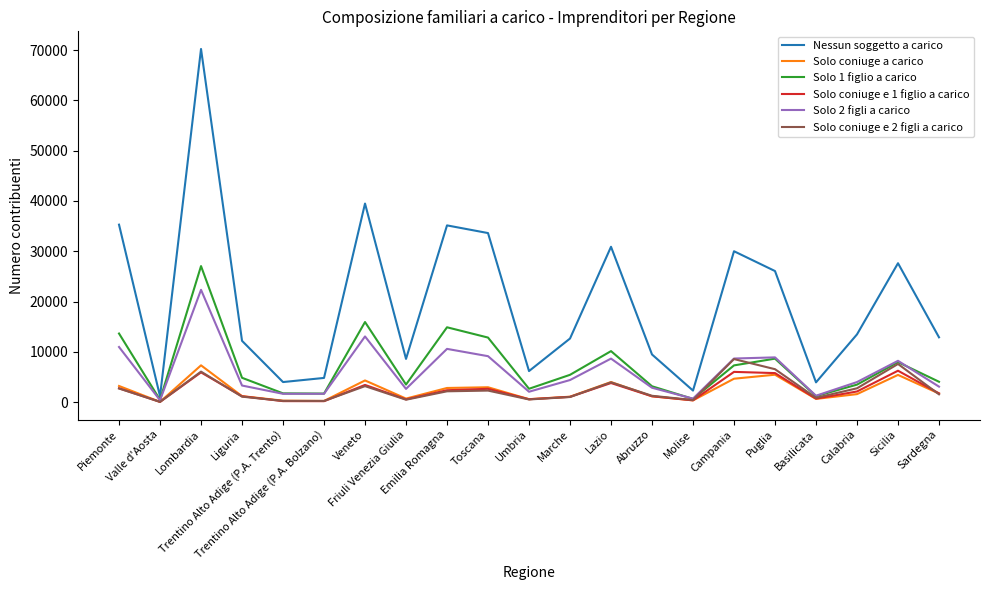

In Solo coniuge a carico, how many points are higher than both neighbors (excluding endpoints)?

6